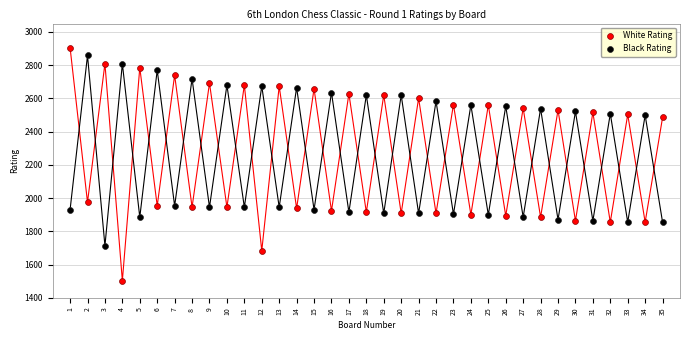

Across all data points, what is the range of X values (max minus min)?

34